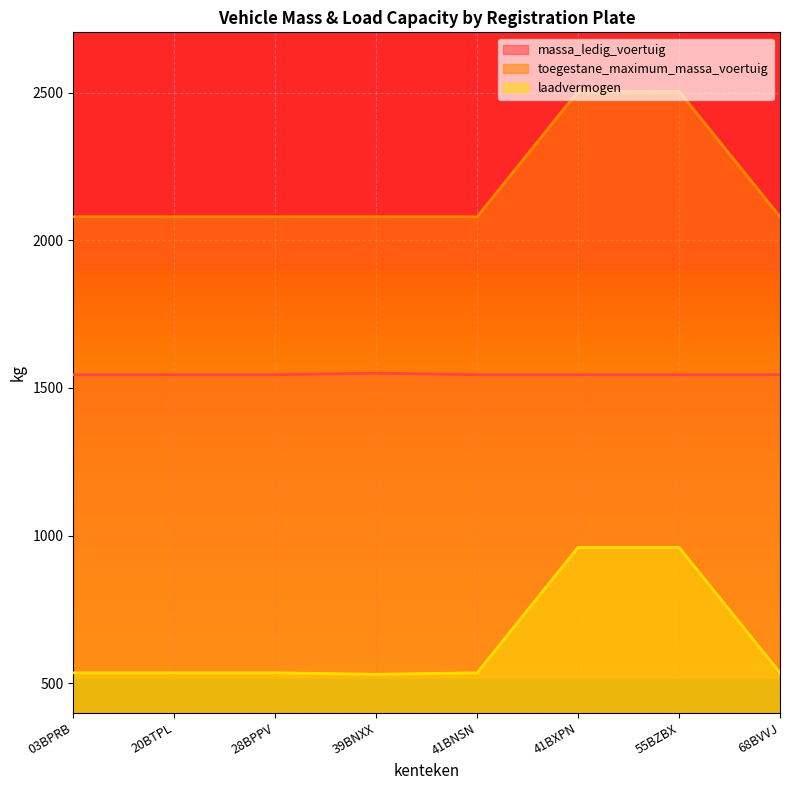

True or false: toegestane_maximum_massa_voertuig and laadvermogen cross at least once.

False